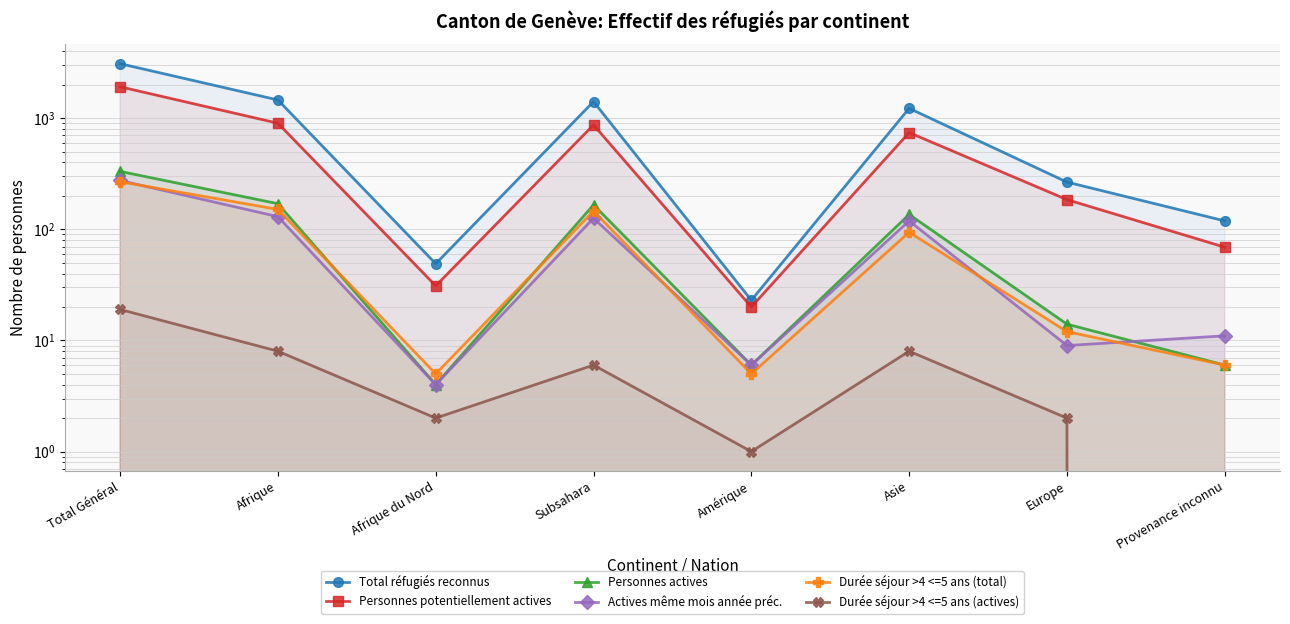

The value of Total réfugiés reconnus at Afrique is 1459. True or false?

True